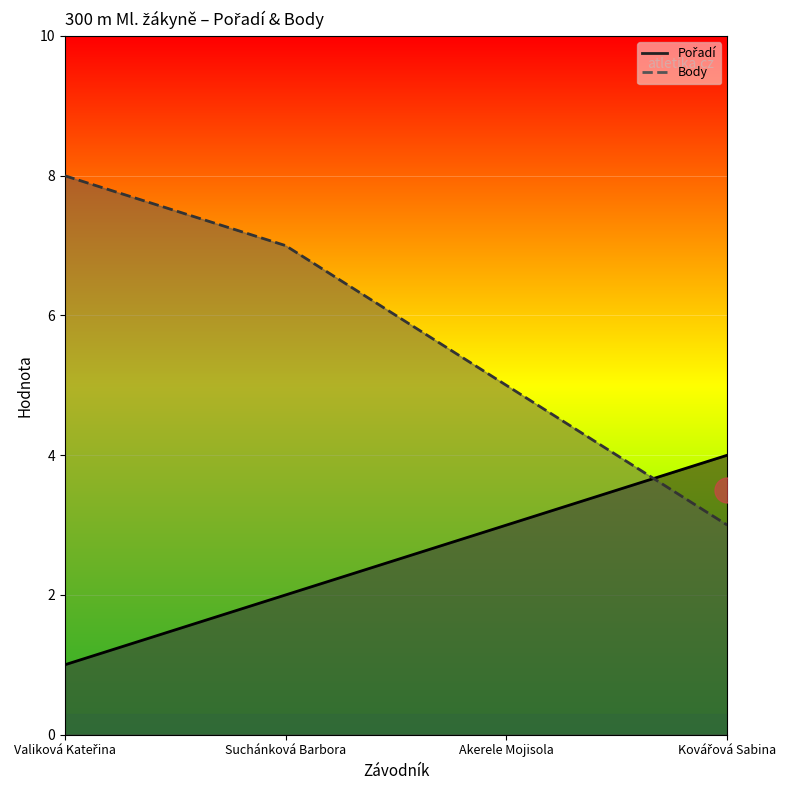

Where does the Pořadí series first go above 3?

Kovářová Sabina